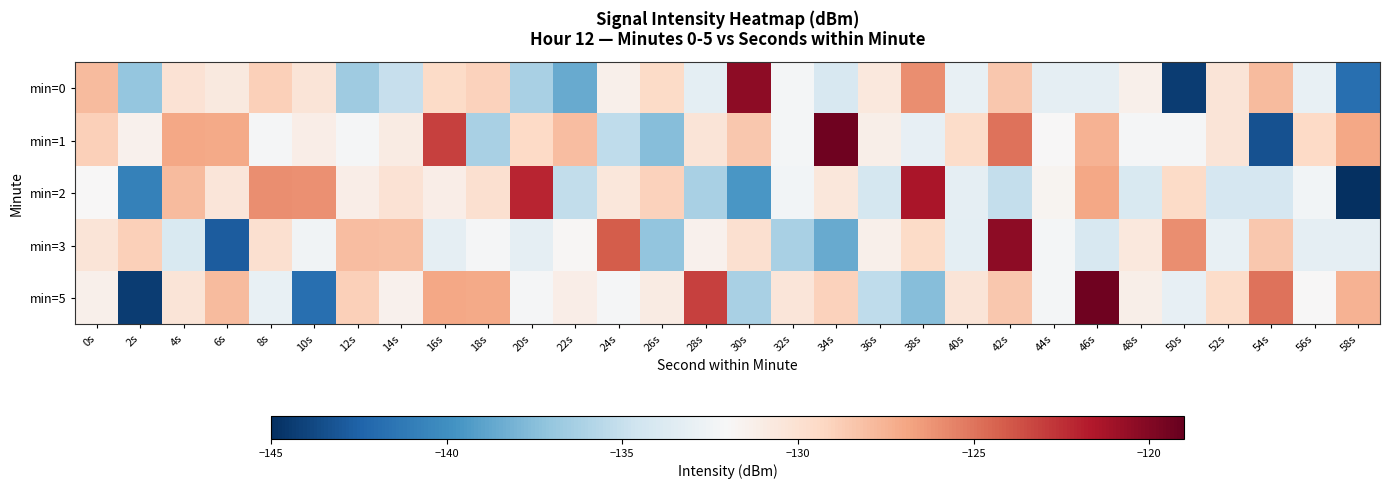

At which category is the sum across all series the highest?

42s